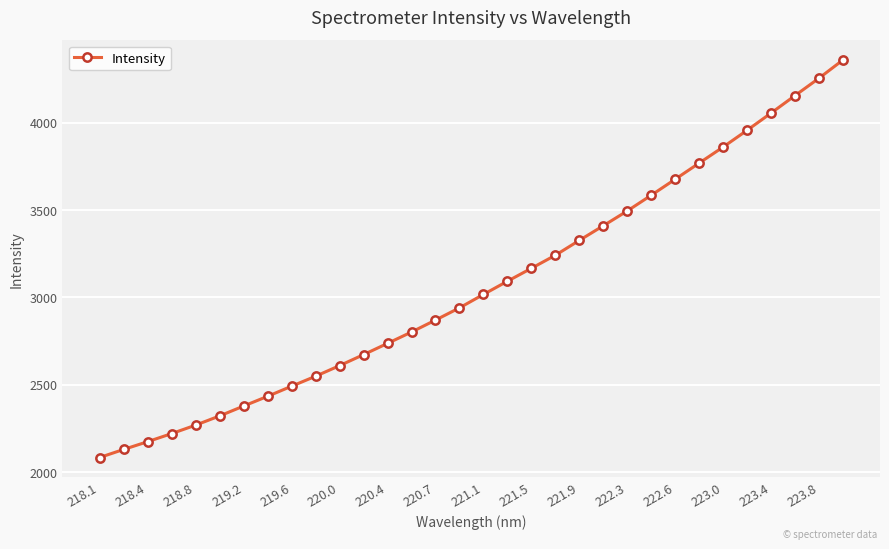

True or false: there are more than 1 points higher than both neighbors.

False